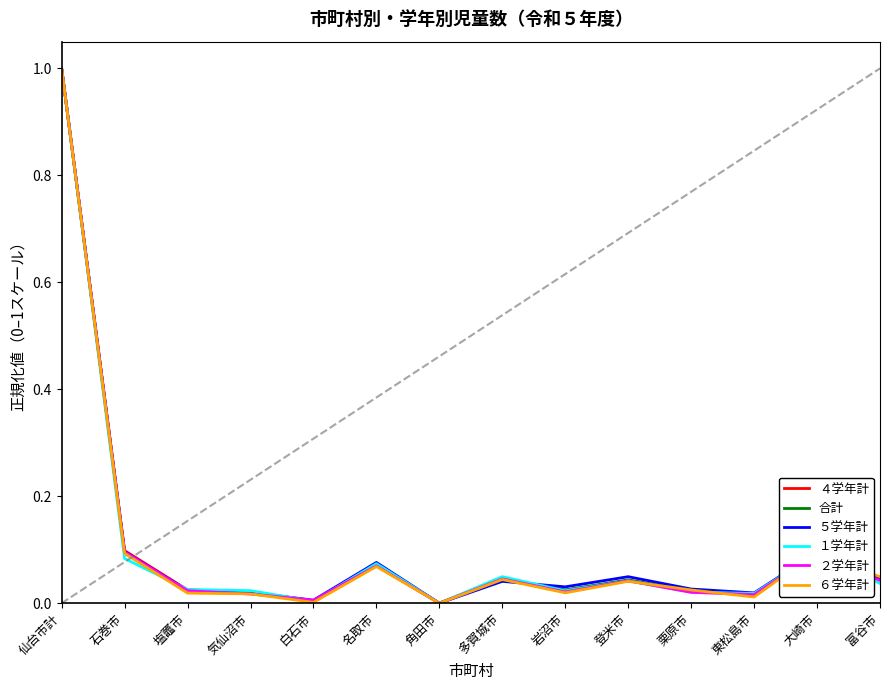

The value of ６学年計 at 仙台市計 is 1.0. True or false?

True